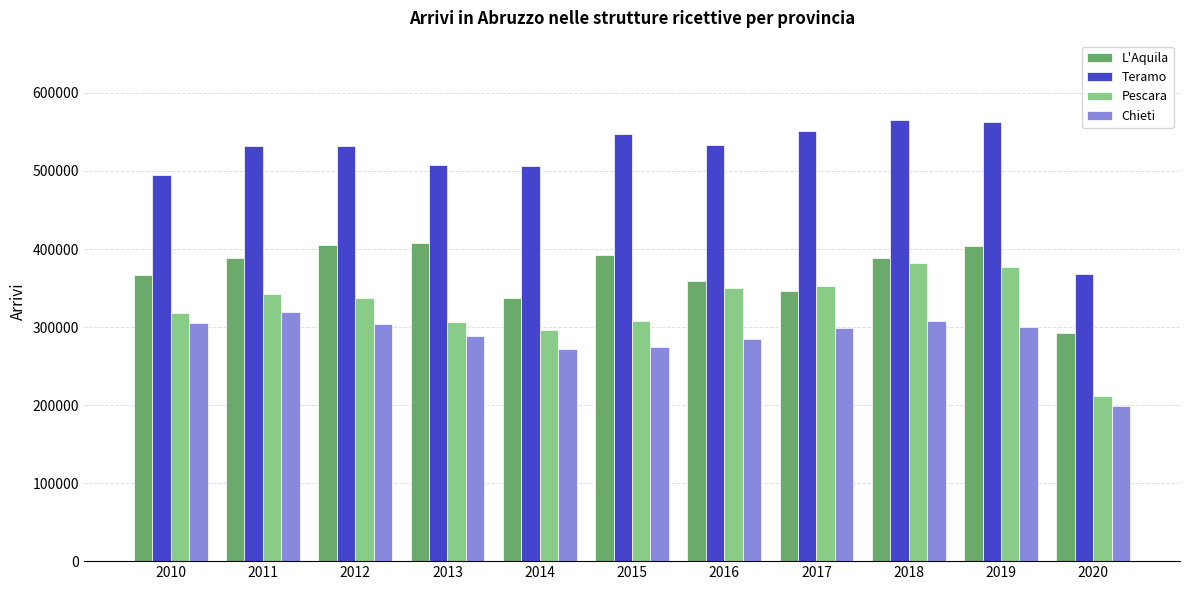

Is the value of Pescara at 2011 greater than the value of Chieti at 2018?

Yes